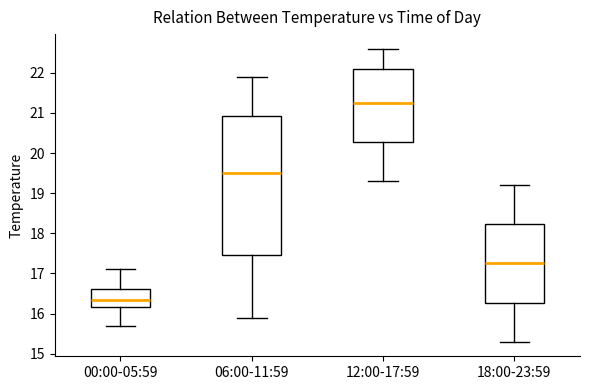

Where does the median line of the box for 18:00-23:59 sit on the y-axis? The values are not printed on the chart, so give them approximately, as read against the axis.

17.3